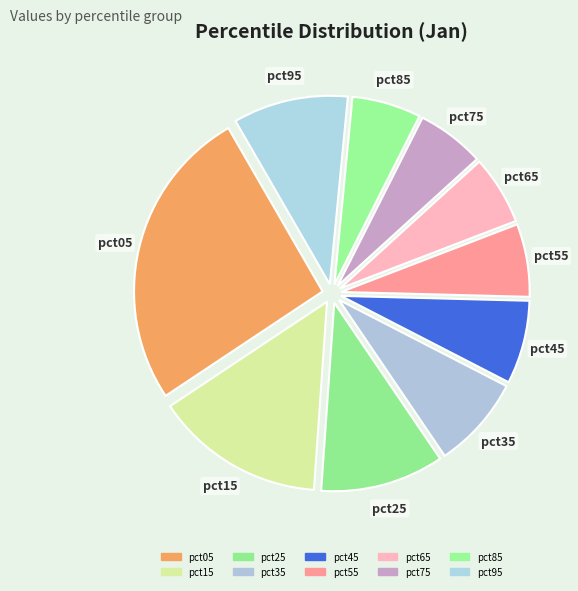

To the nearest percent, what is the combined percentage of pct35 and pct95?

18%